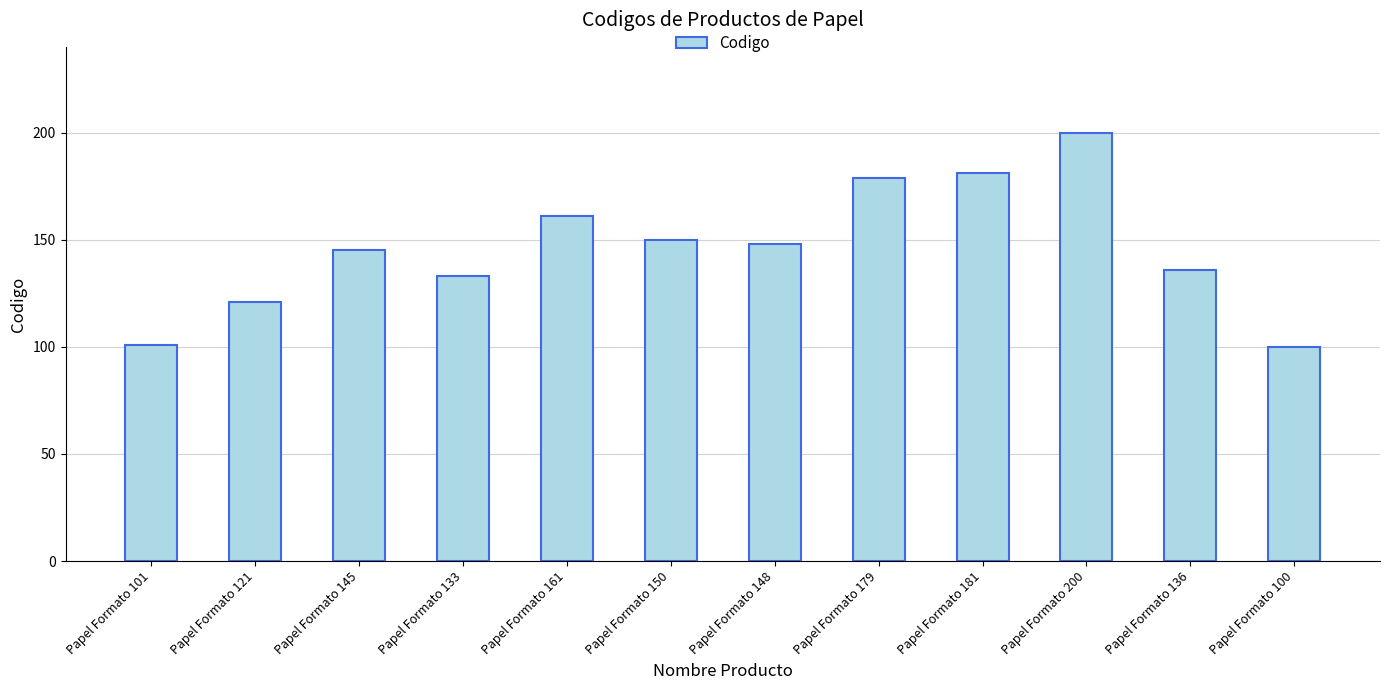

What is the label of the 3rd bar from the left?

Papel Formato 145